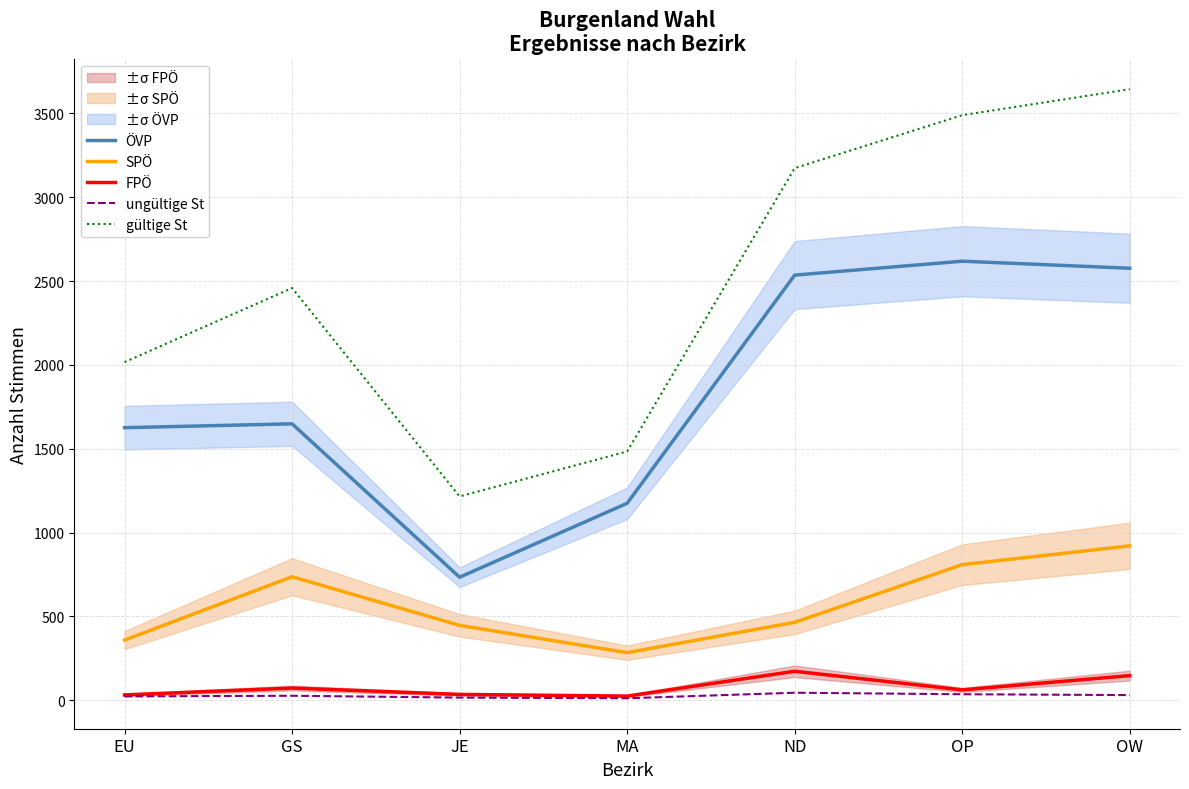

What is the value of the ÖVP point at the 3rd from the left?

734